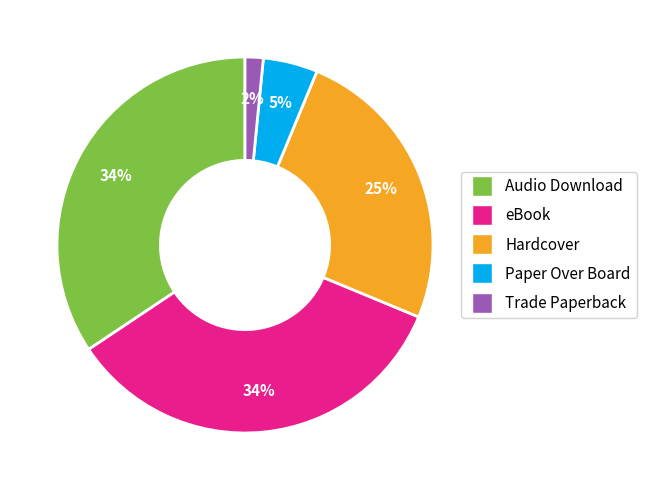

True or false: Paper Over Board accounts for 20% of the total.

False